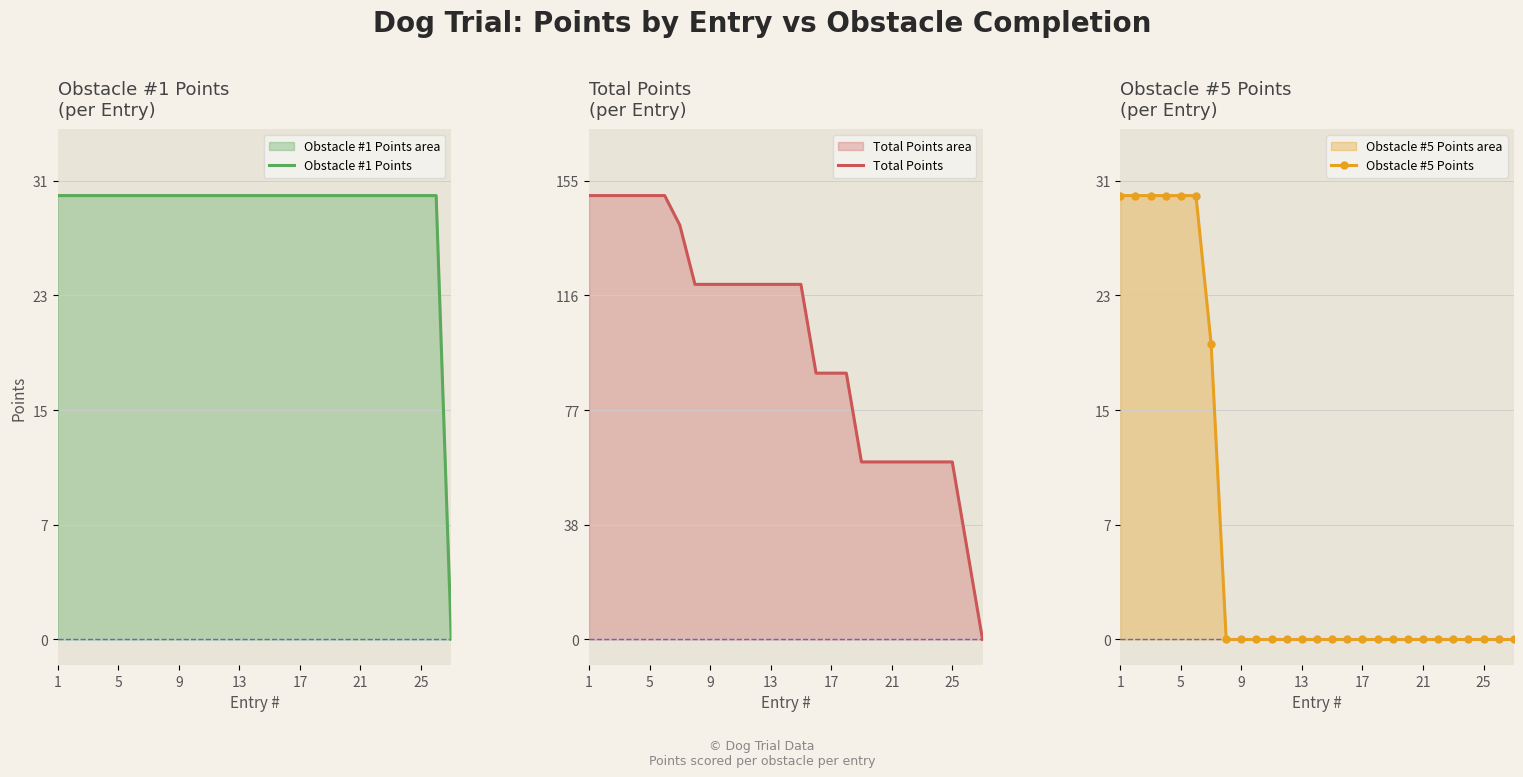

How many lines are shown in the chart?

3